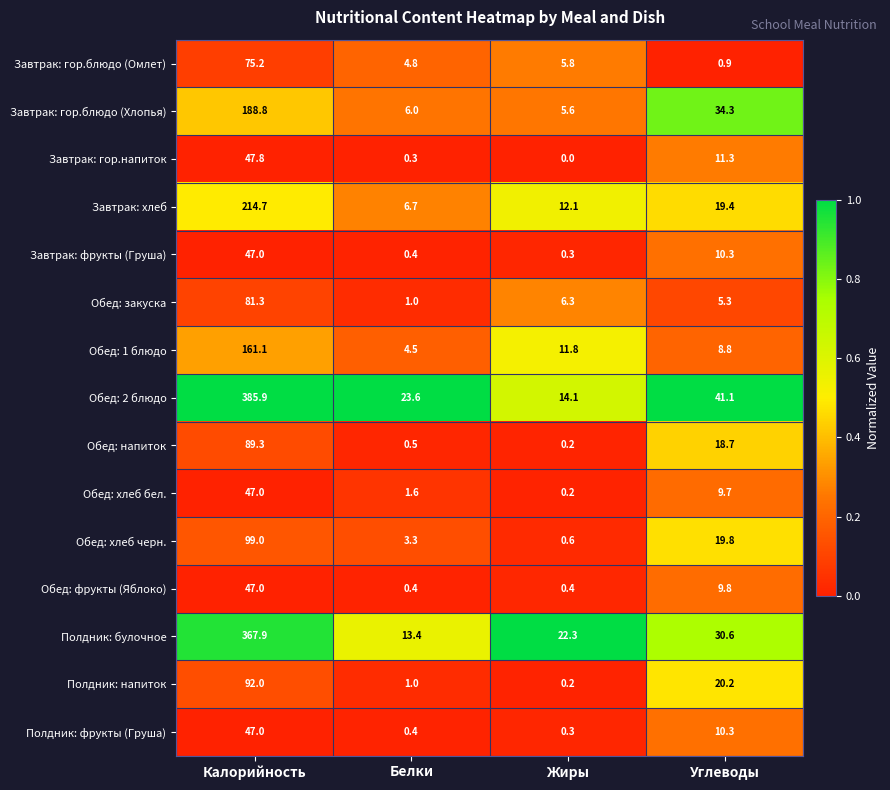

Rank the categories by Обед: 1 блюдо value from lowest to highest.

Белки, Углеводы, Жиры, Калорийность